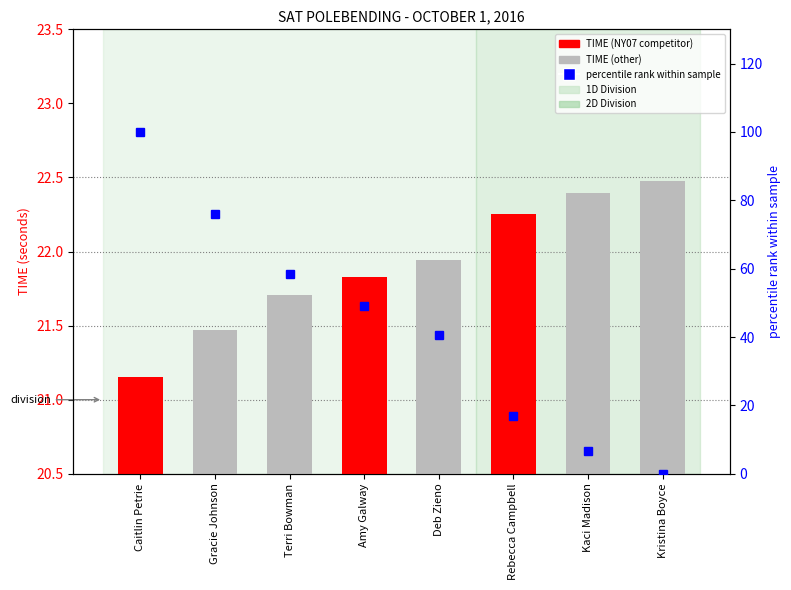

Between Gracie Johnson and Kaci Madison, which series saw the biggest shift?

percentile rank within sample